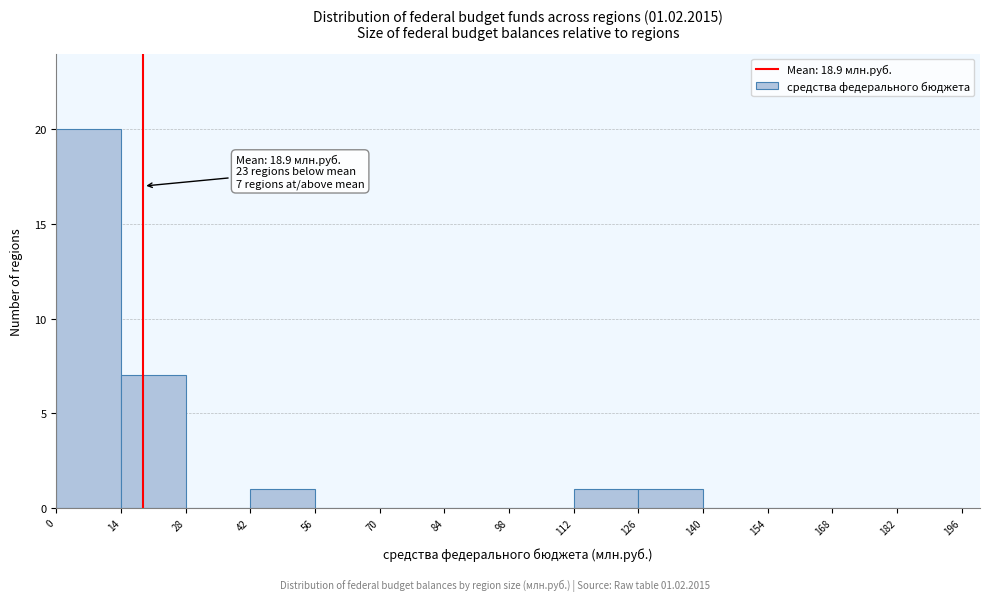

Over which range of the x-axis is the bar tallest?

0 to 14